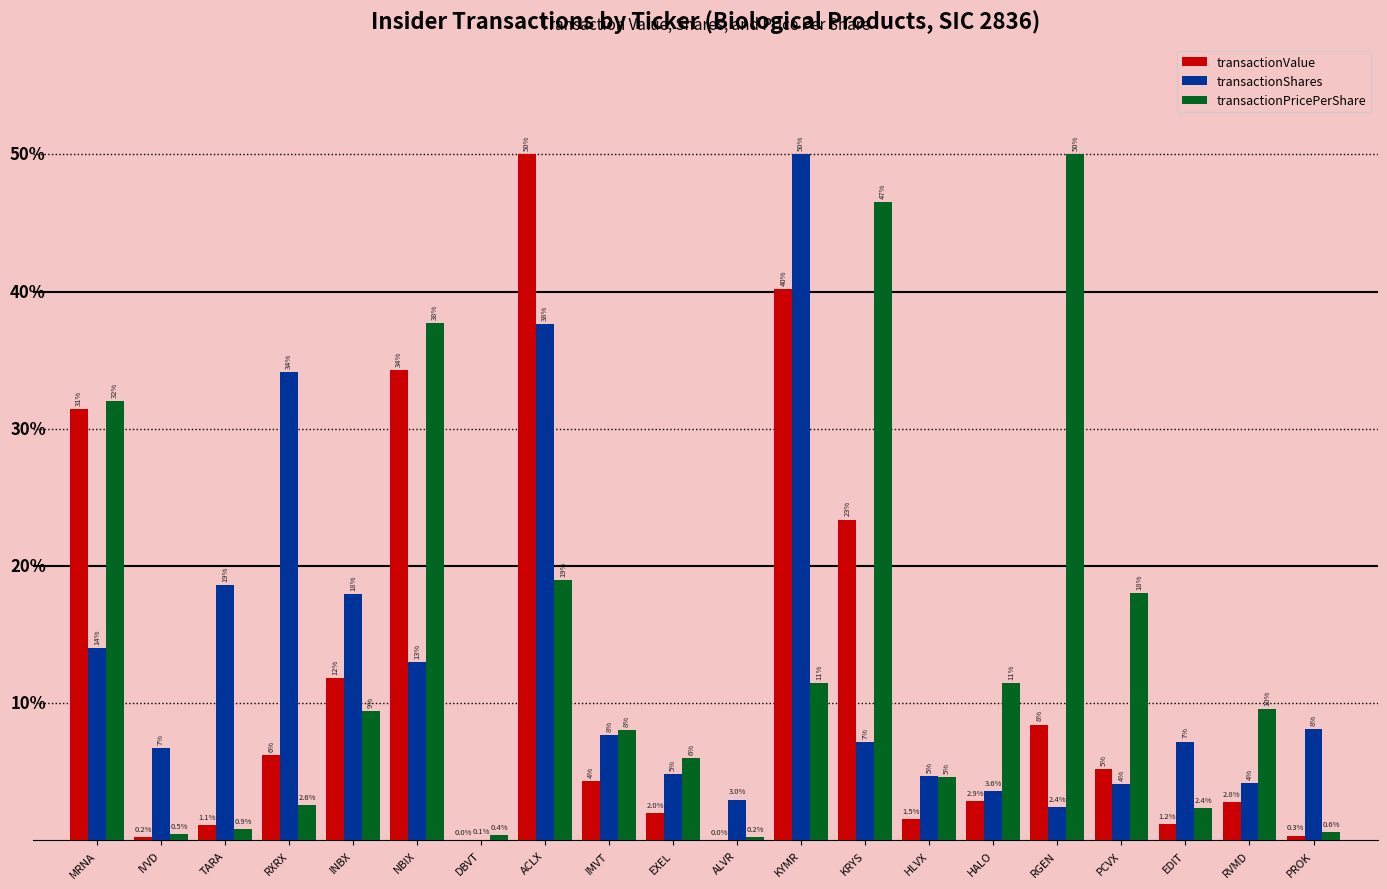

Where does the transactionValue series first go above 4?

MRNA